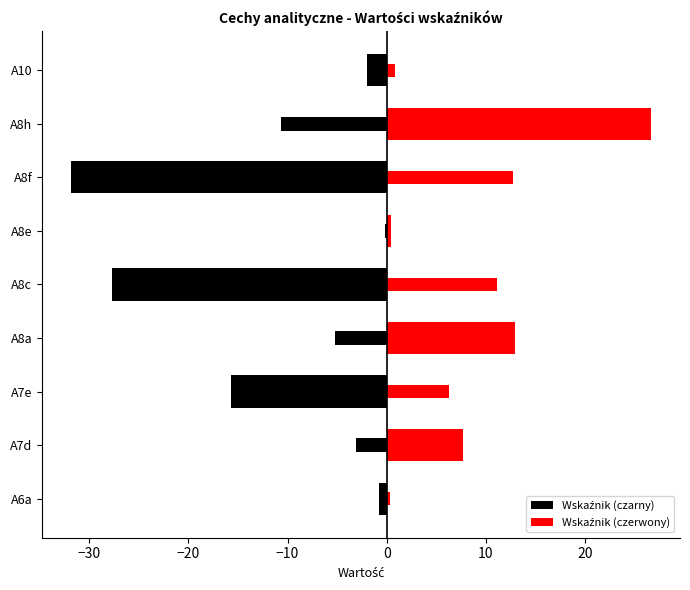

Rank the series by their average value, from highest to lowest.

Wskaźnik (czerwony), Wskaźnik (czarny)